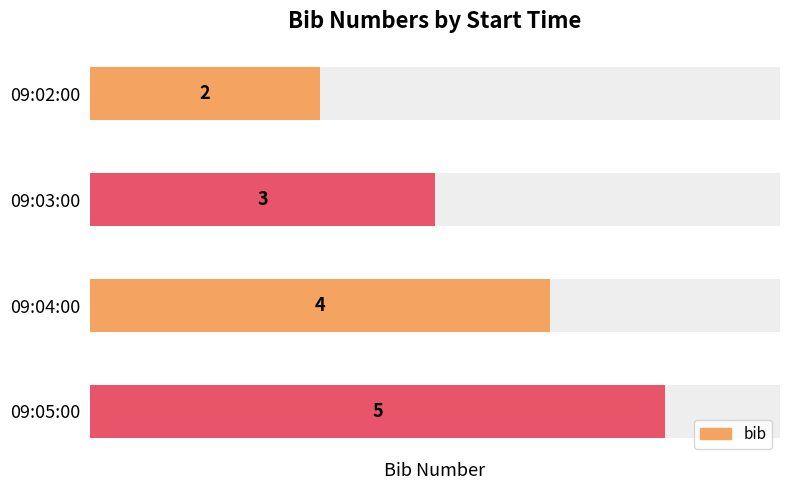

What is the sum of all values?

14